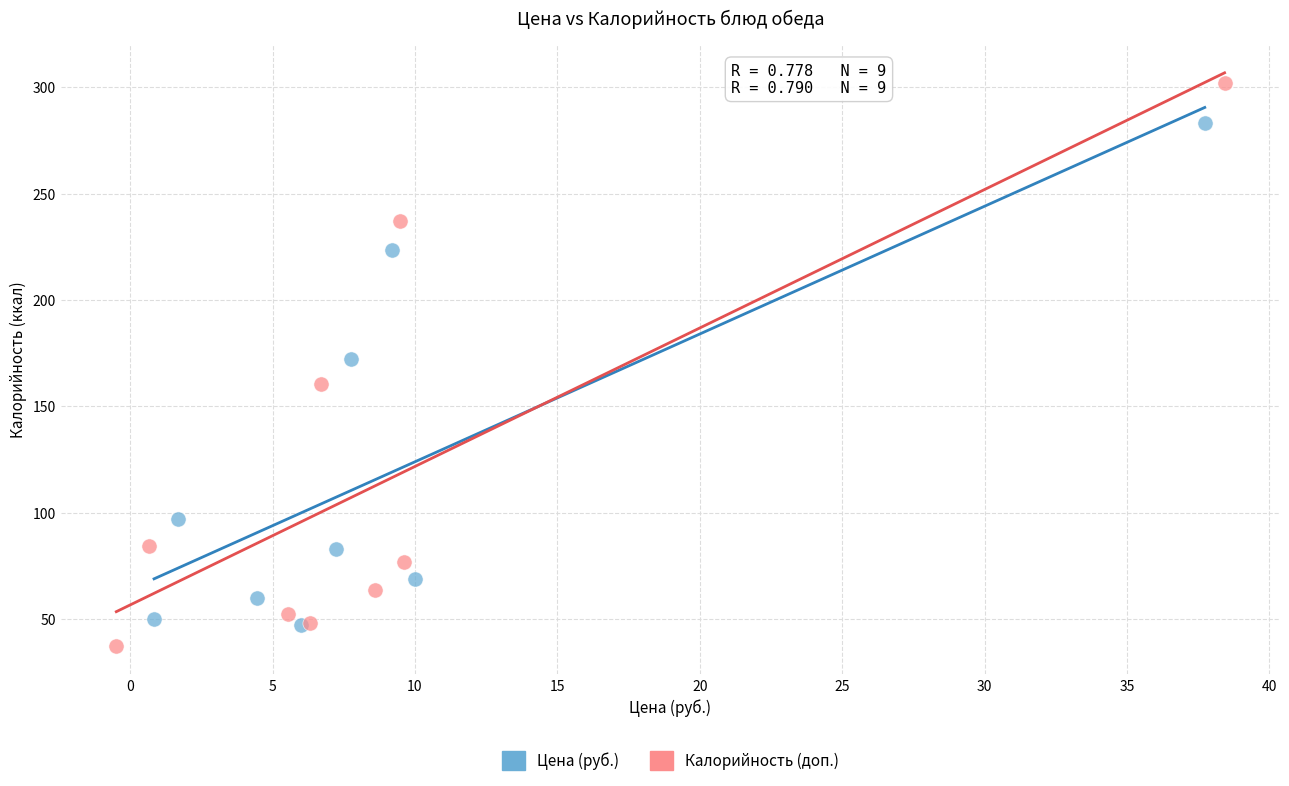

Which series has the widest spread of Y values?

Калорийность (доп.)